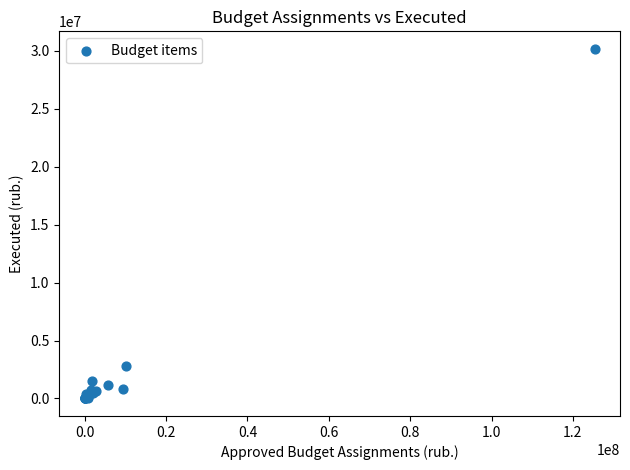

What Y value in the scatter plot is closest to 15088760?

2776928.0